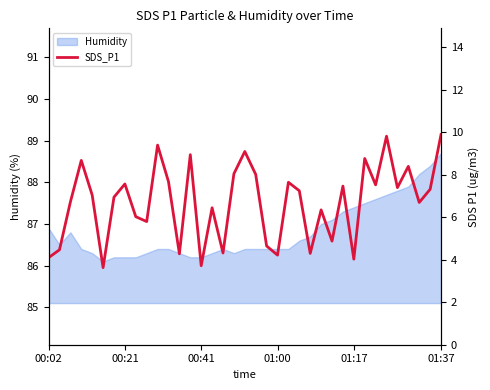

What is the highest value of the Humidity series?

88.7